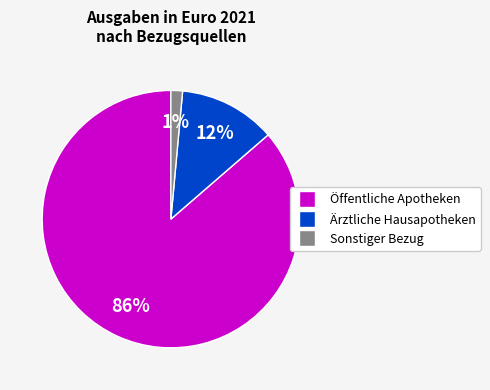

Which category accounts for the majority?

Öffentliche Apotheken